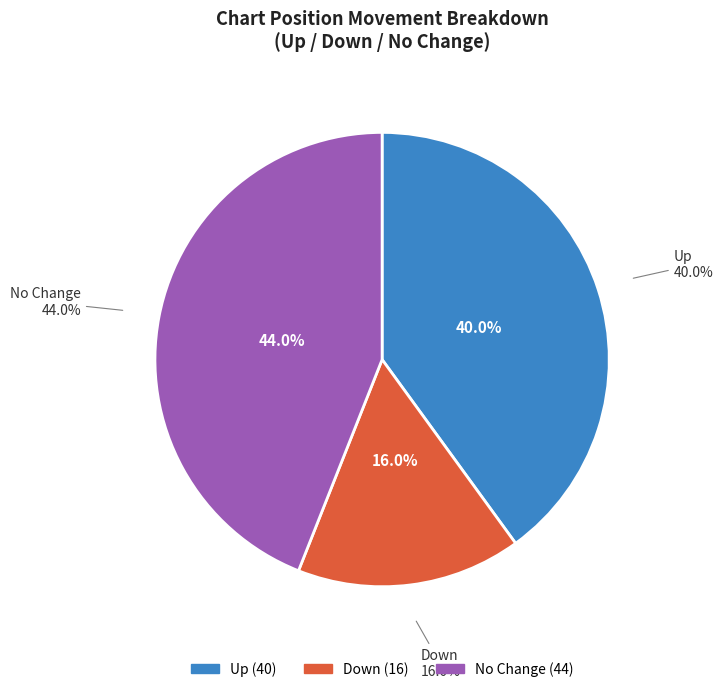

Does down represent more than half of the total?

No